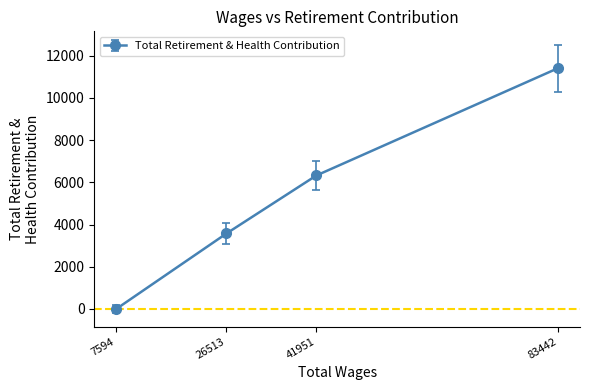

Between 41951 and 83442, which is larger?

83442